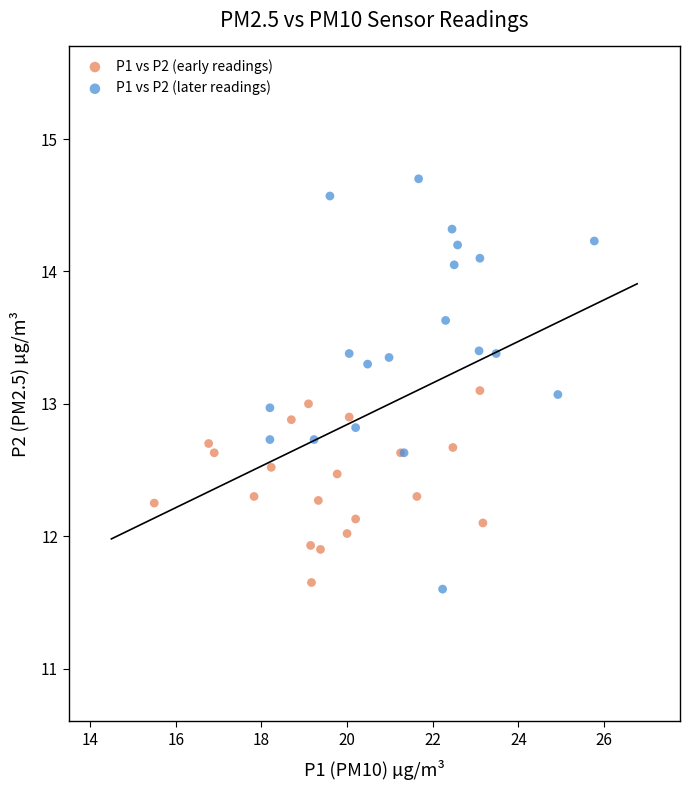

Which series has the largest Y range (max minus min)?

P1 vs P2 (later readings)